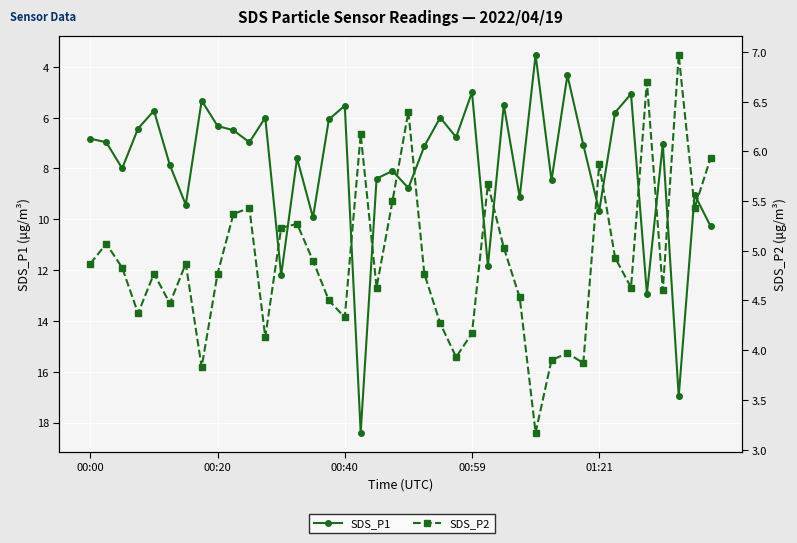

Is the value of SDS_P1 at 00:59 greater than the value of SDS_P2 at 25?

Yes